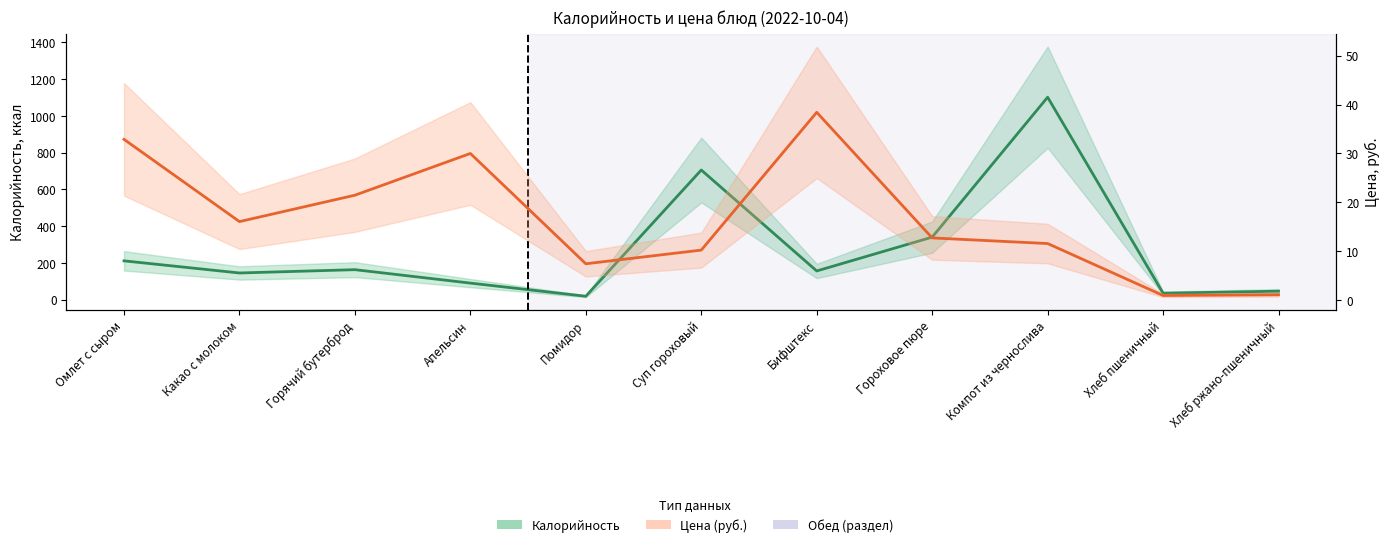

What is the difference between the Калорийность values at Помидор and Омлет с сыром?

192.6